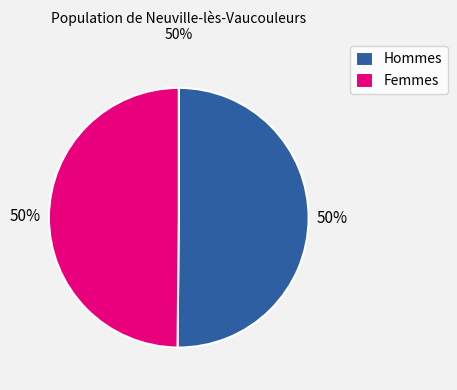

To the nearest percent, what is the combined percentage of Hommes and Femmes?

100%